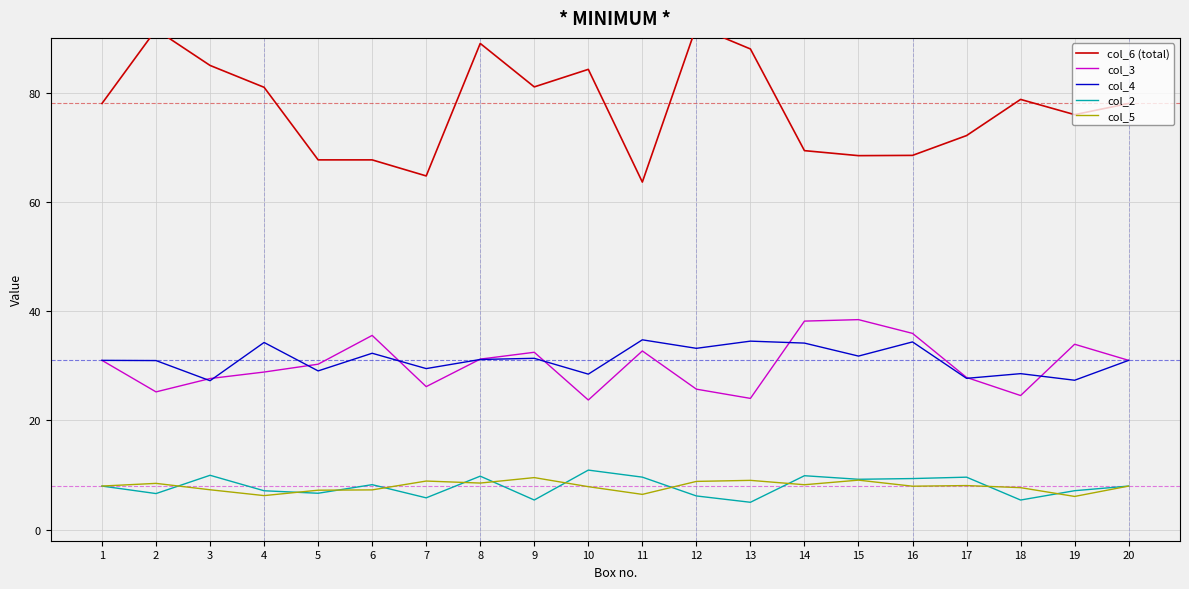

What are all the series names shown in the legend?

col_6 (total), col_3, col_4, col_2, col_5